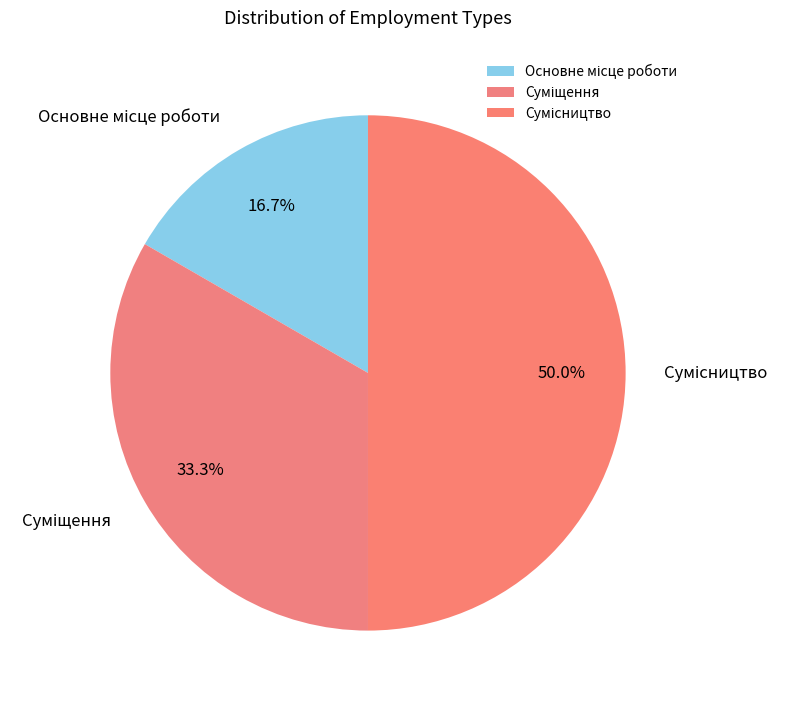

How many slices are in this pie chart?

3